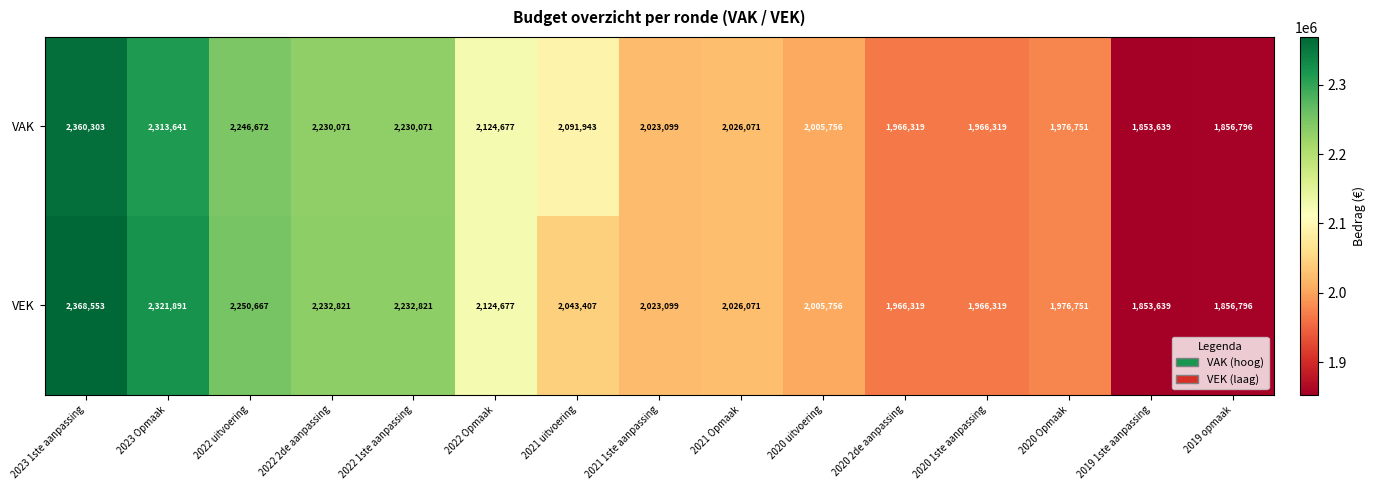

Reading left to right, list all the values displayed in this chart.

VAK: 2360303	2313641	2246672	2230071	2230071	2124677	2091943	2023099	2026071	2005756	1966319	1966319	1976751	1853639	1856796
VEK: 2368553	2321891	2250667	2232821	2232821	2124677	2043407	2023099	2026071	2005756	1966319	1966319	1976751	1853639	1856796